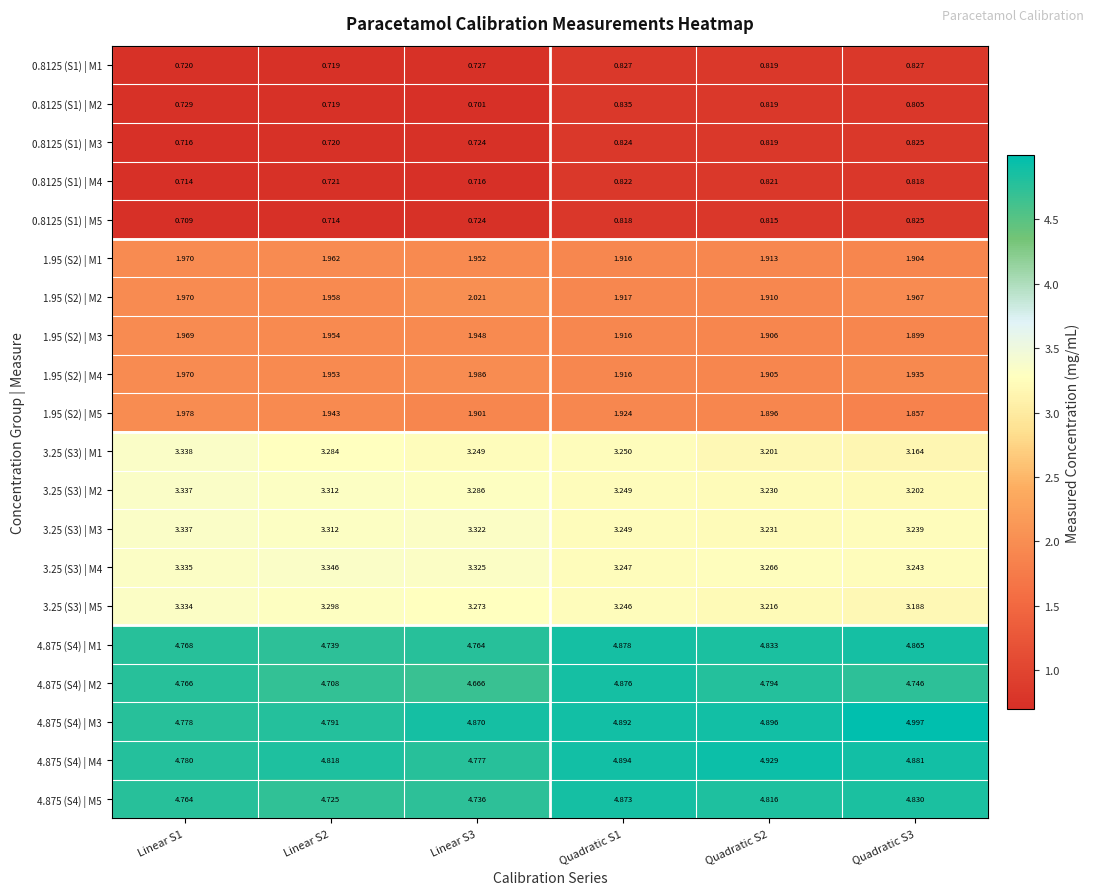

Is the value of 0.8125 (S1) | M3 at Quadratic S1 greater than the value of 0.8125 (S1) | M2 at Quadratic S3?

Yes